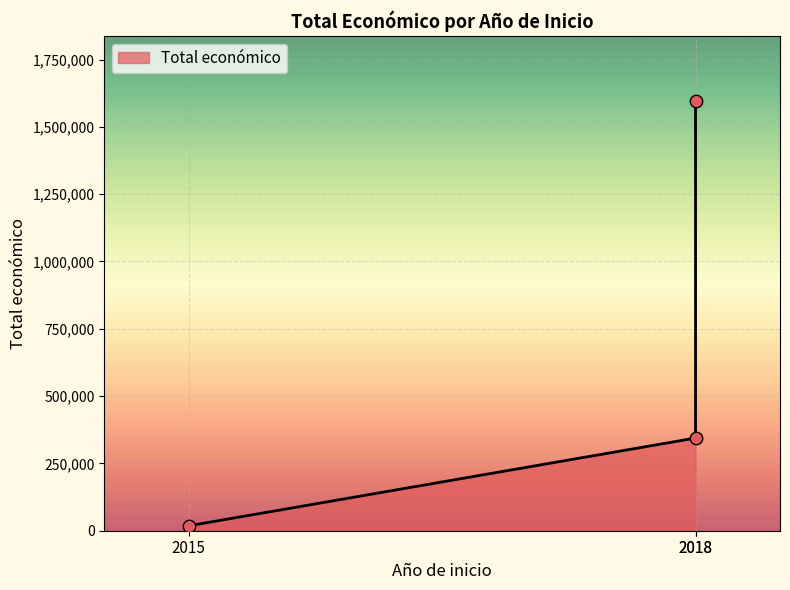

Approximately how many times larger is the value at 2018 compared to 2018?

4.6